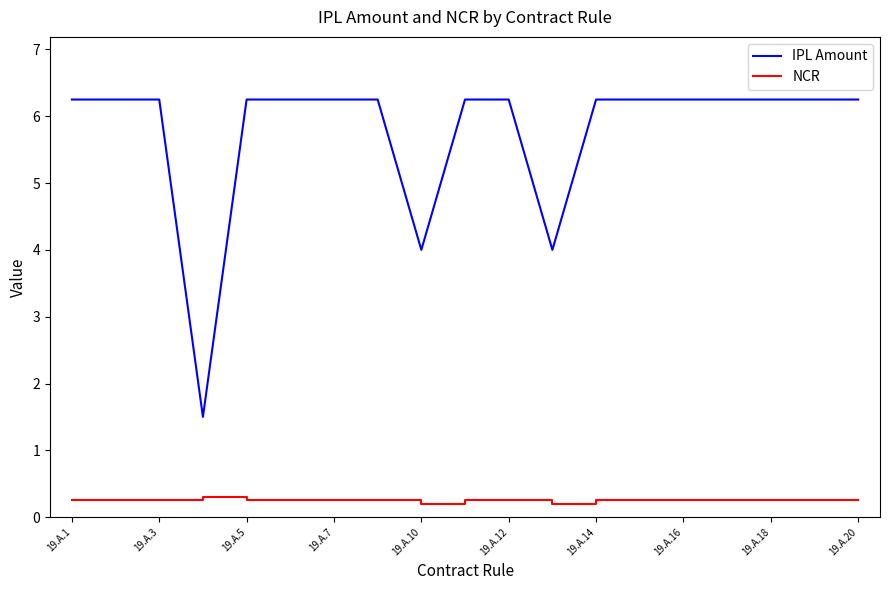

What is the maximum value for NCR?

0.3